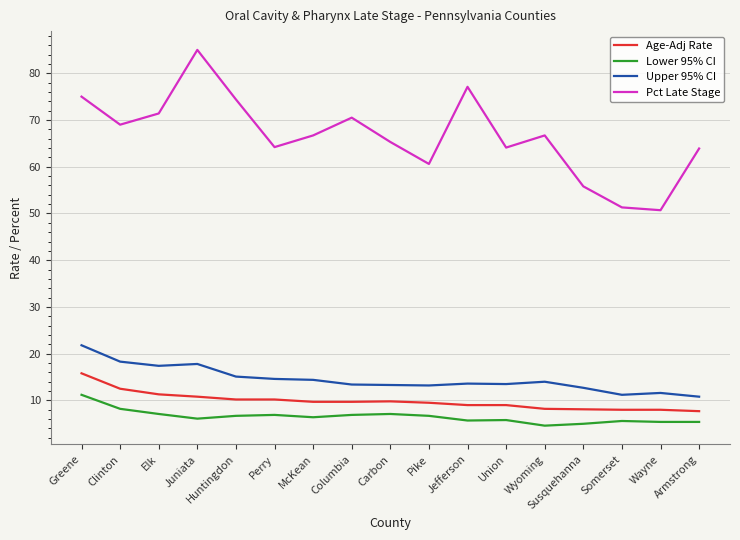

How many distinct data groups are displayed?

4